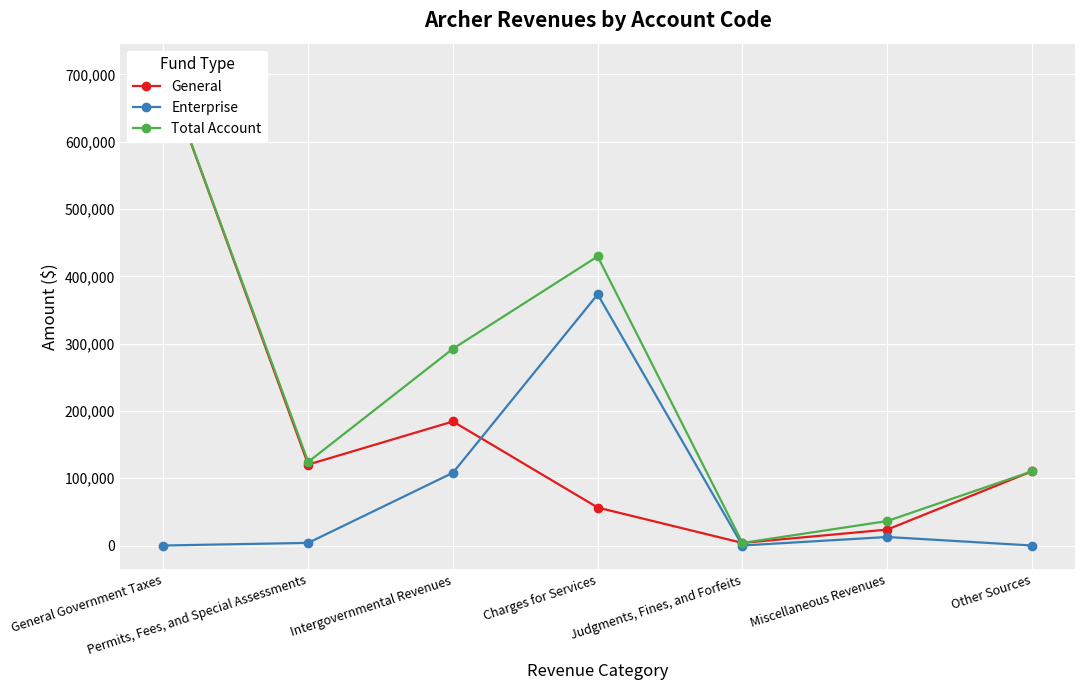

List the series in order of their peak value, highest first.

General, Total Account, Enterprise